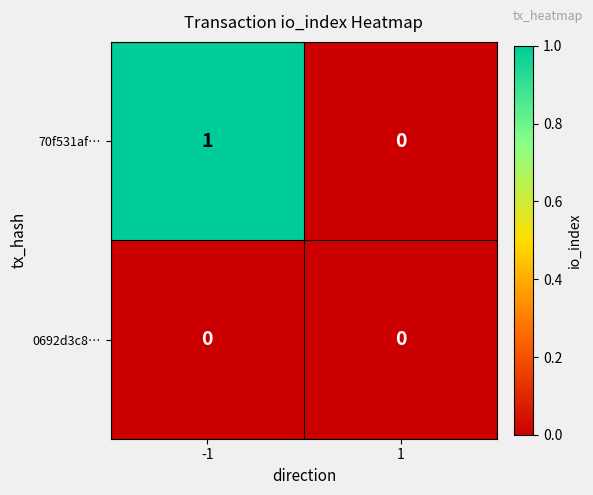

At -1, list the series in order from smallest to largest.

0692d3c8…, 70f531af…